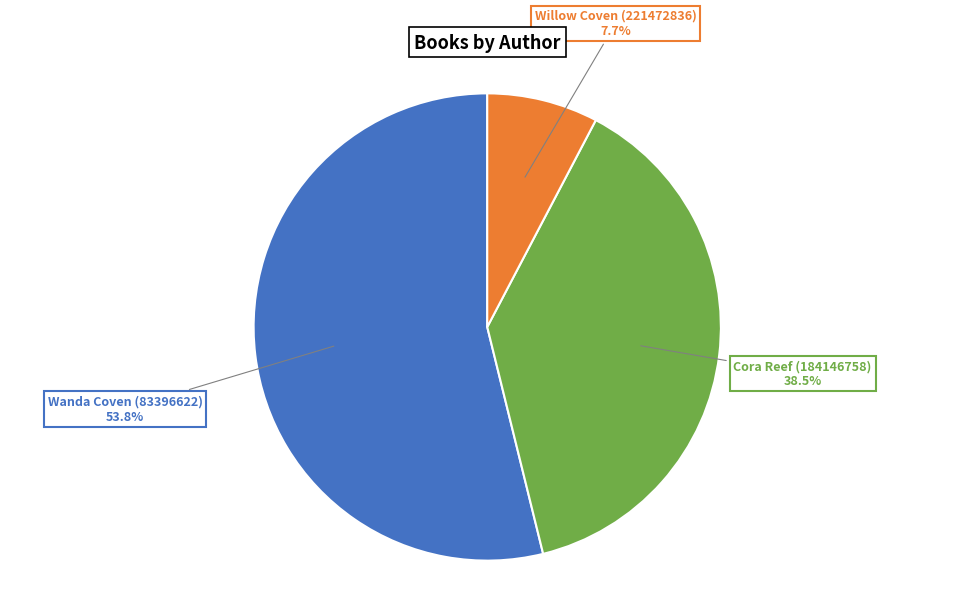

How much of the chart is everything except Cora Reef (184146758)?

61.5%